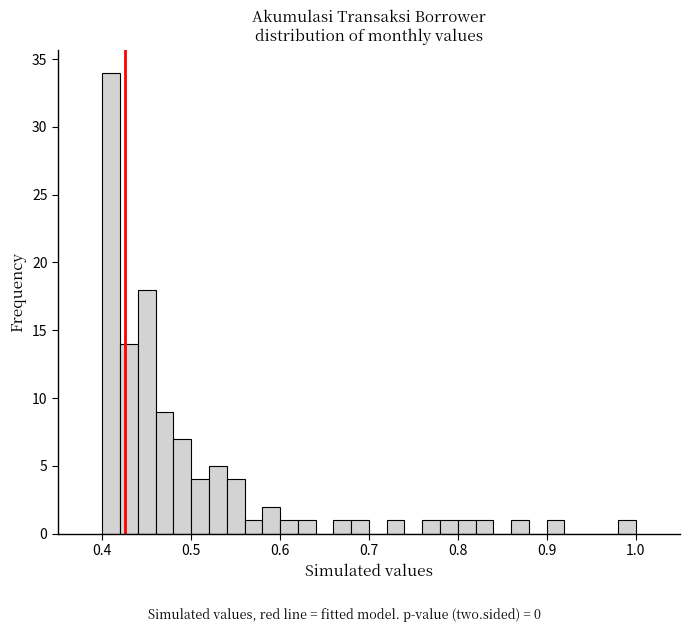

Read against the x-axis, roughly where is the centre of the tallest bar?

0.41